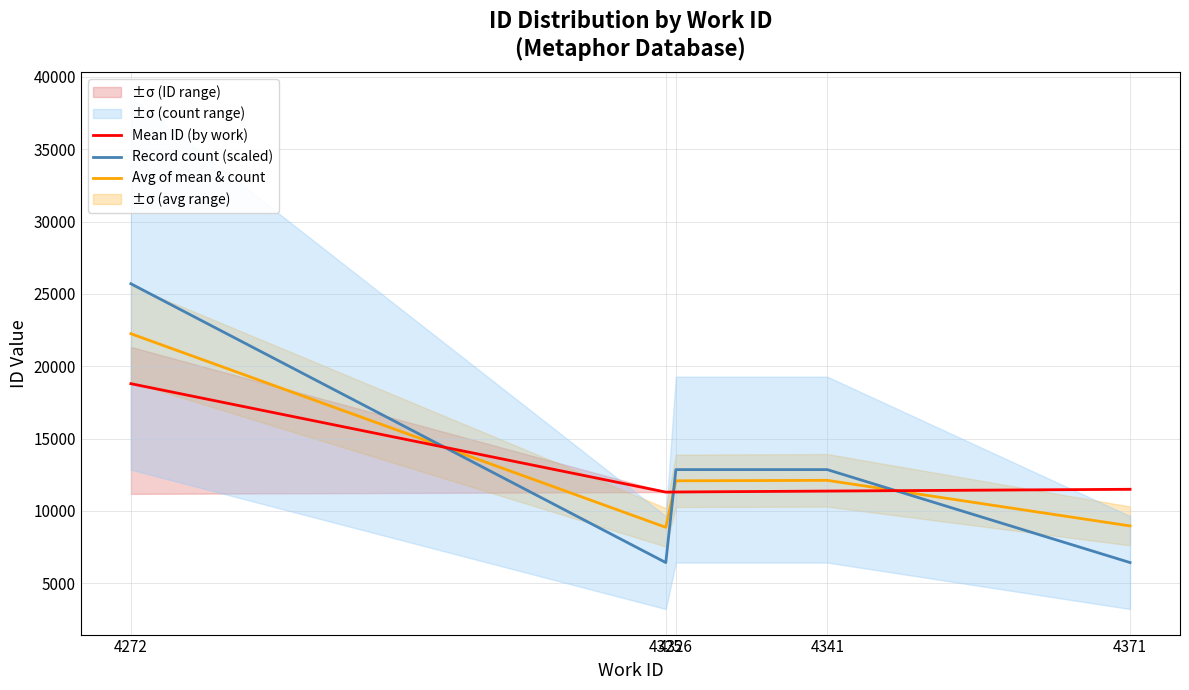

At which label is Avg of mean & count closest to 15554?

4341